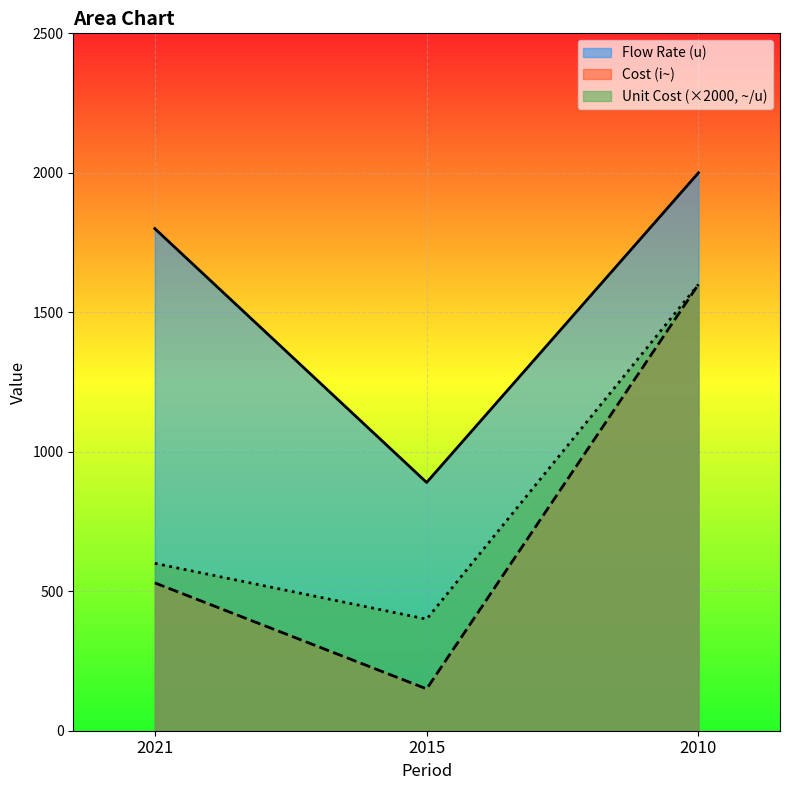

Which series changed the most between 2021 and 2010?

Cost (i~)